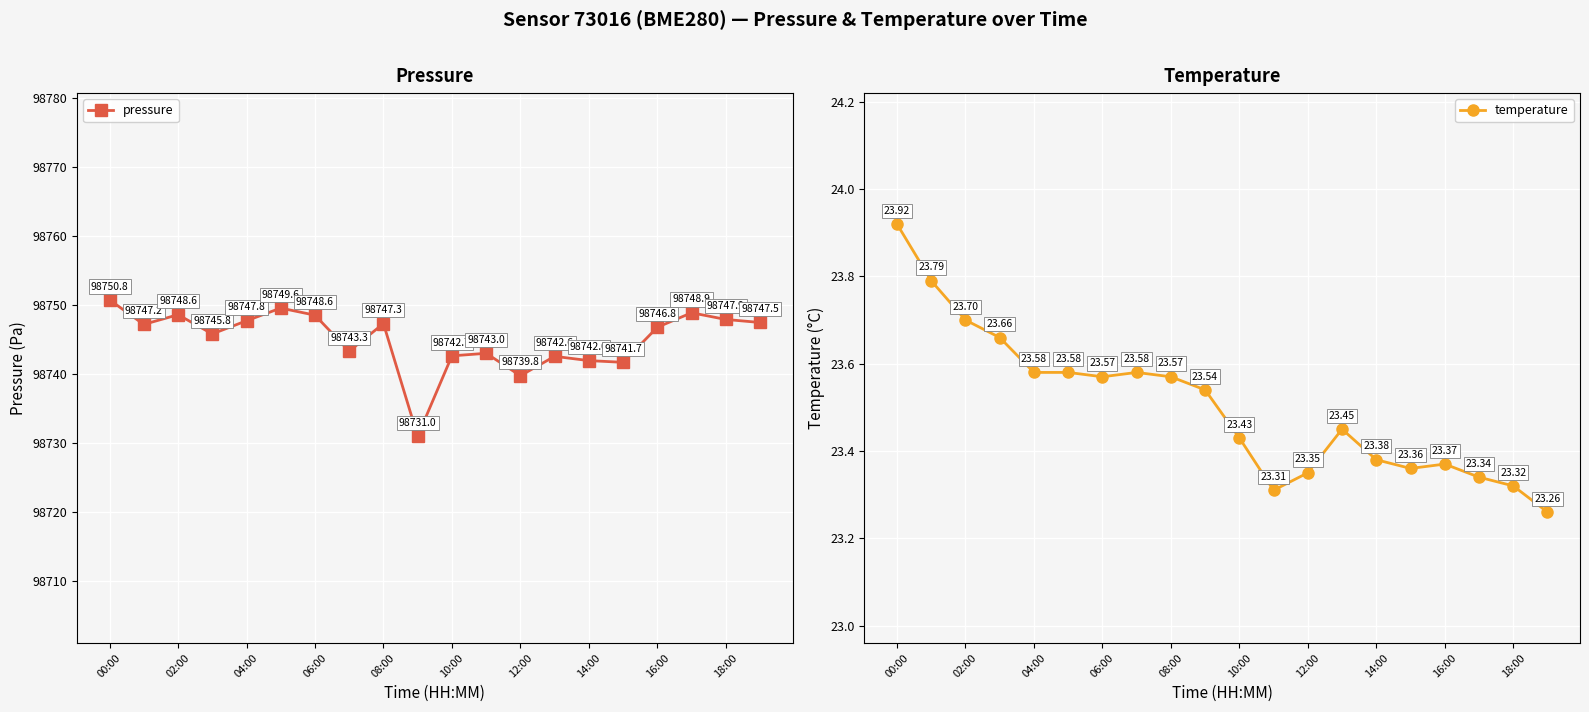

What is the difference between the pressure values at 10:00 and 08:00?

4.7